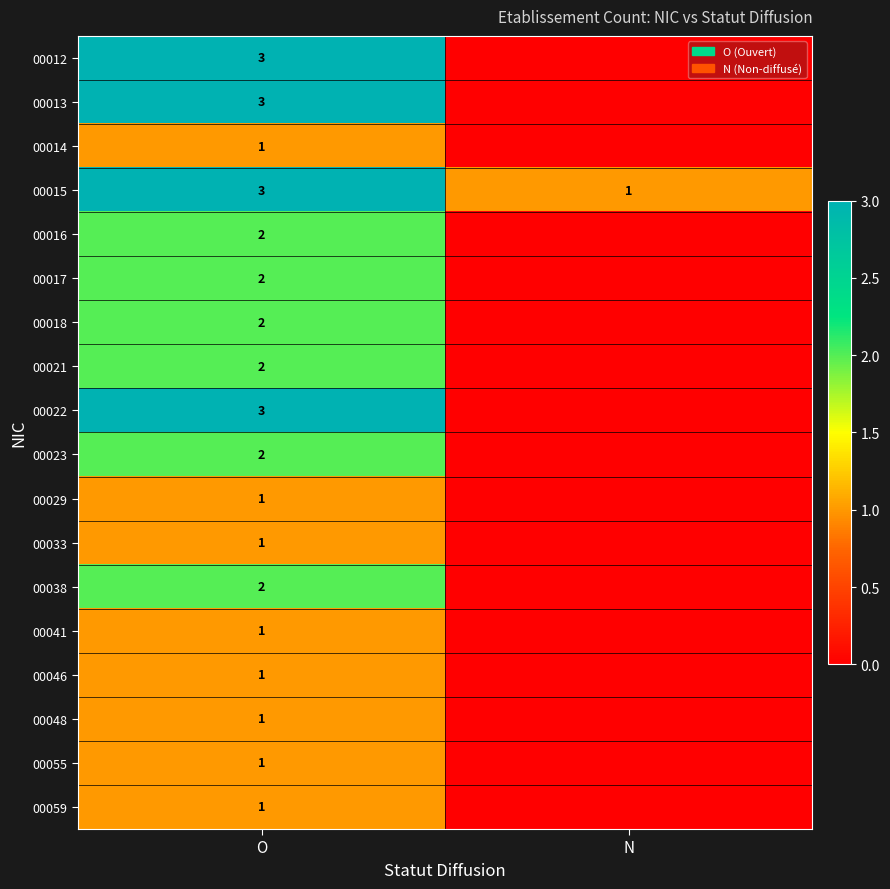

The 00013 series shows 4 at O. True or false?

False